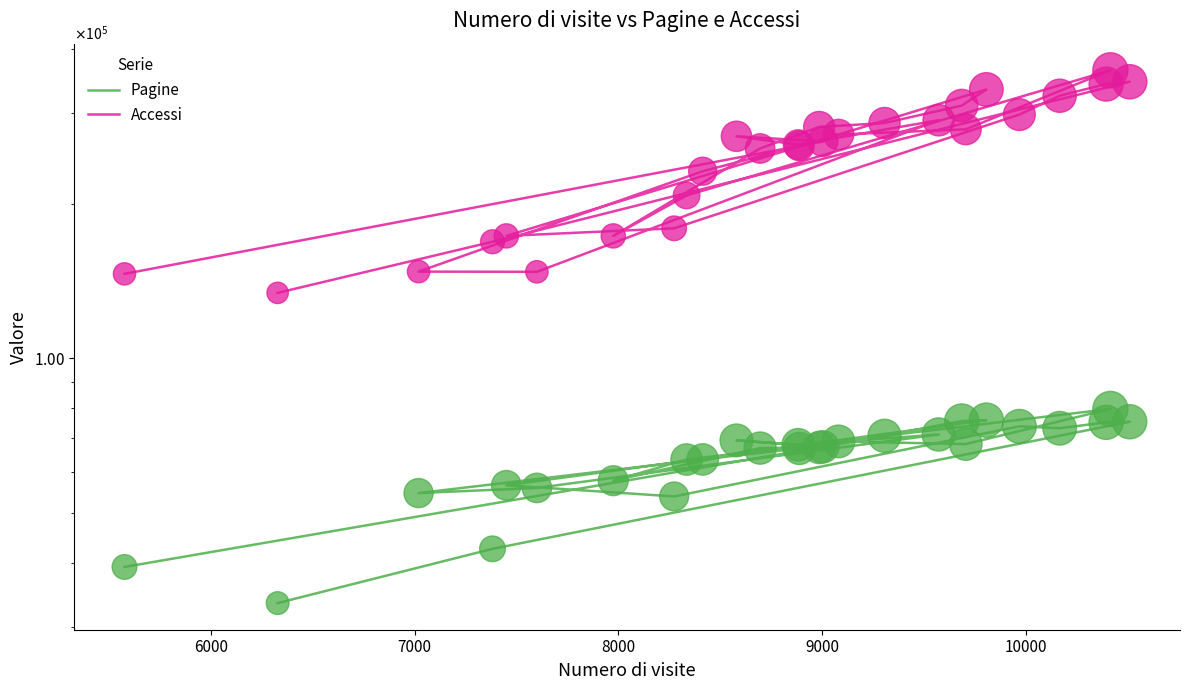

Which series has the largest total across all categories?

Accessi